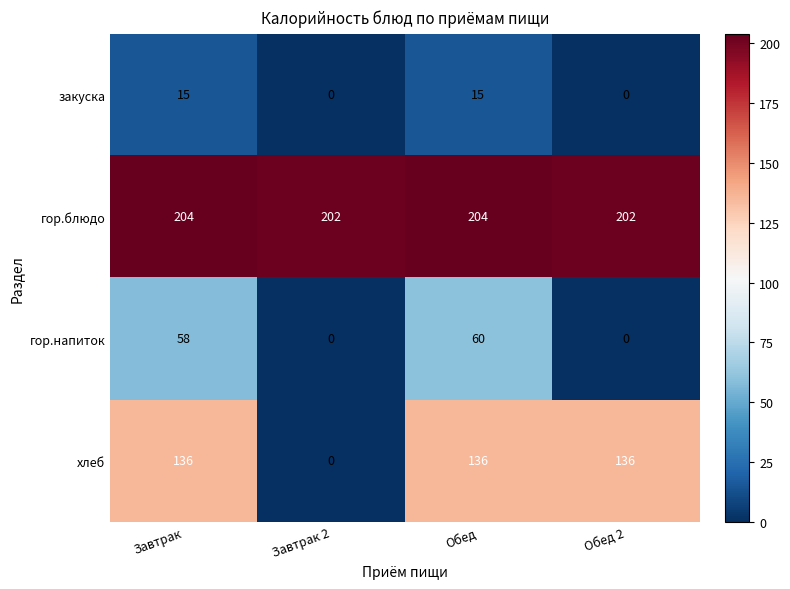

What is the difference between the закуска values at Обед 2 and Обед?

15